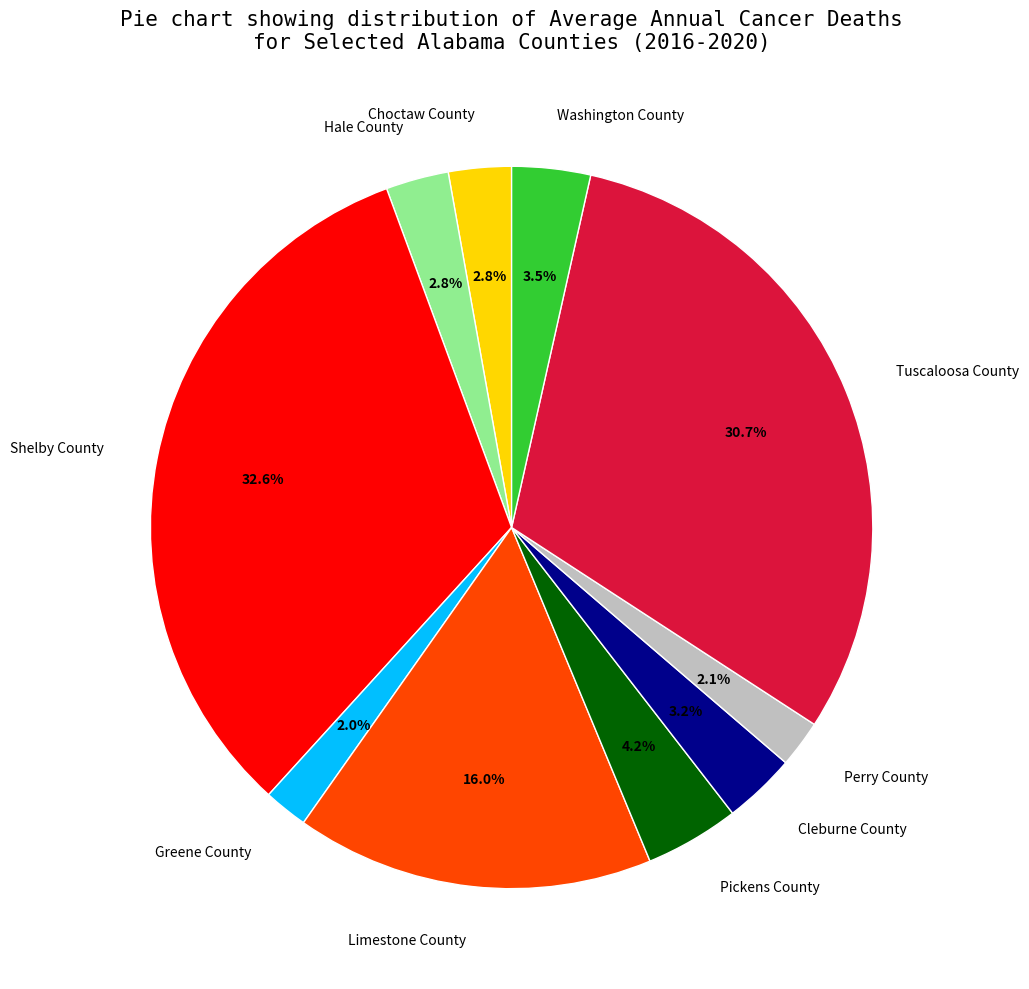

True or false: Shelby County accounts for 26% of the total.

False